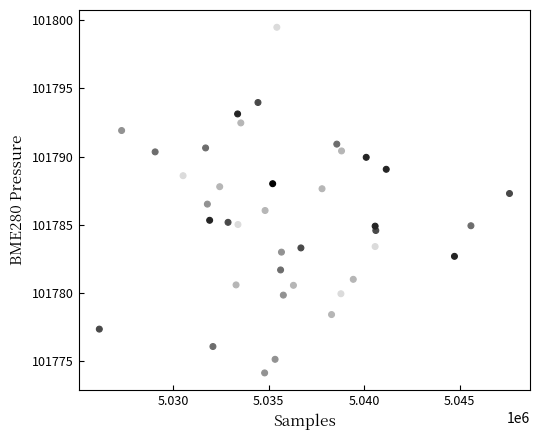

What is the range of X values (max minus min)?

21474.0